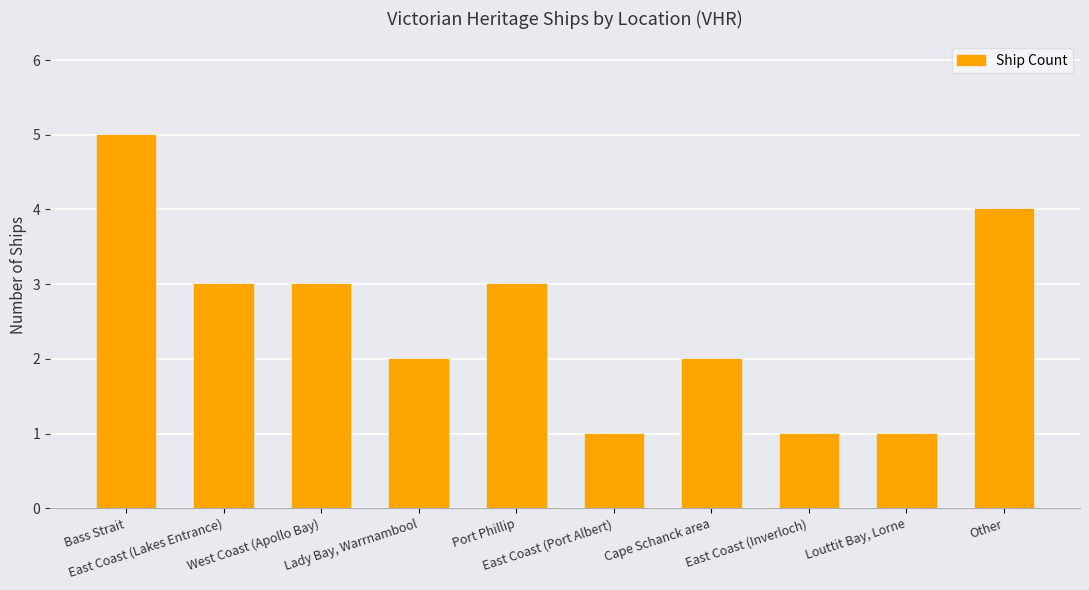

What is the value of the 9th bar from the left?

1